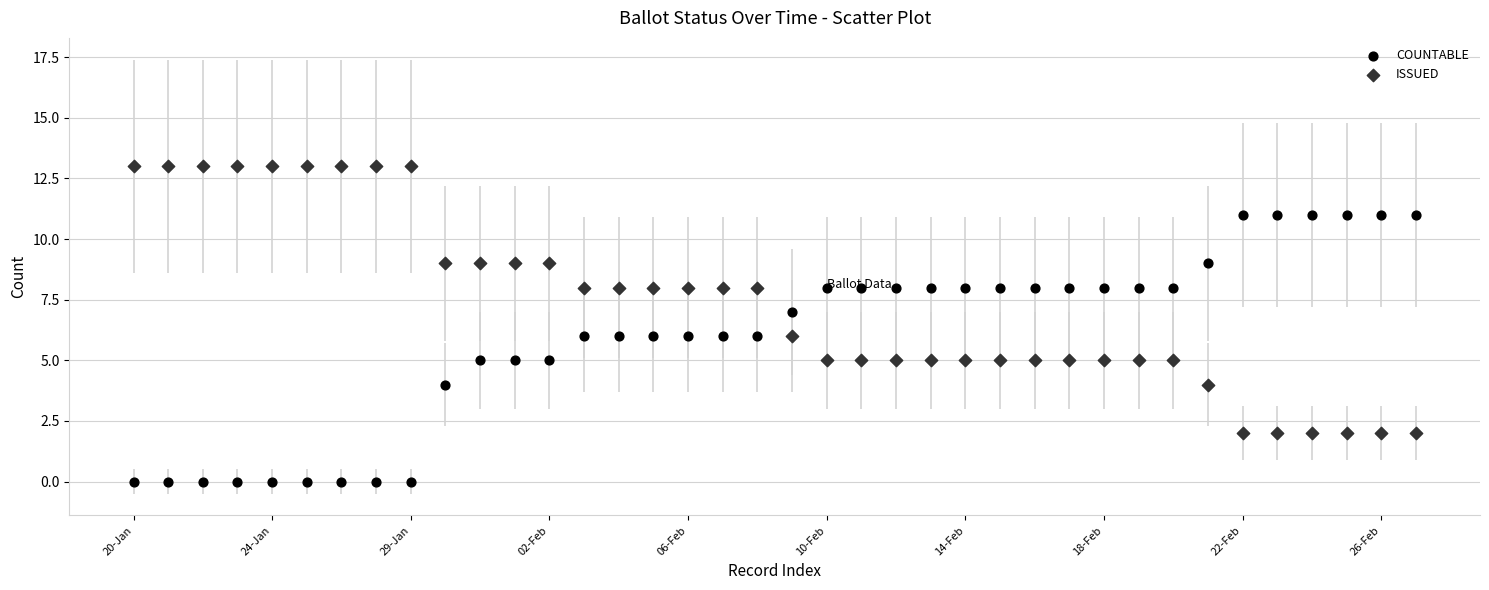

Which series contains the lowest Y value?

COUNTABLE